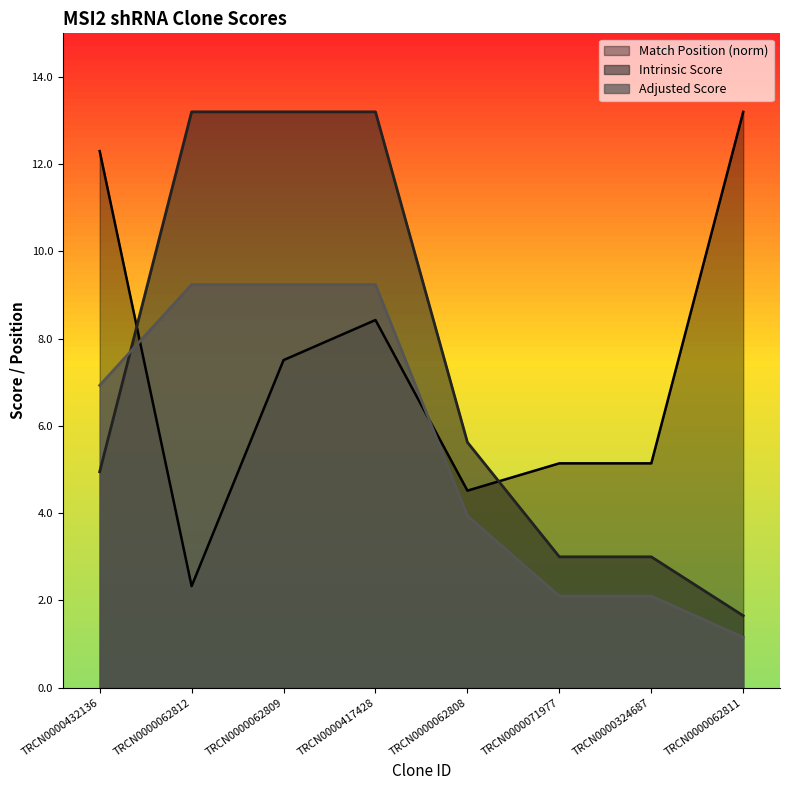

How many interior local valleys does the Match Position series have?

2